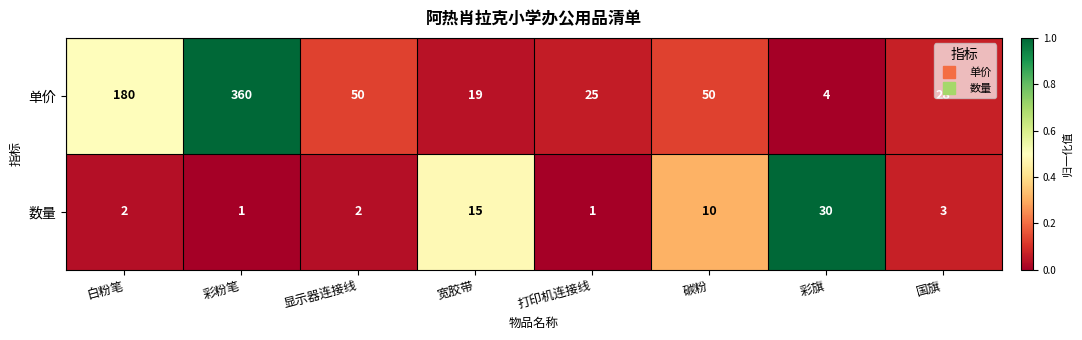

At which category is the sum across all series the highest?

彩粉笔